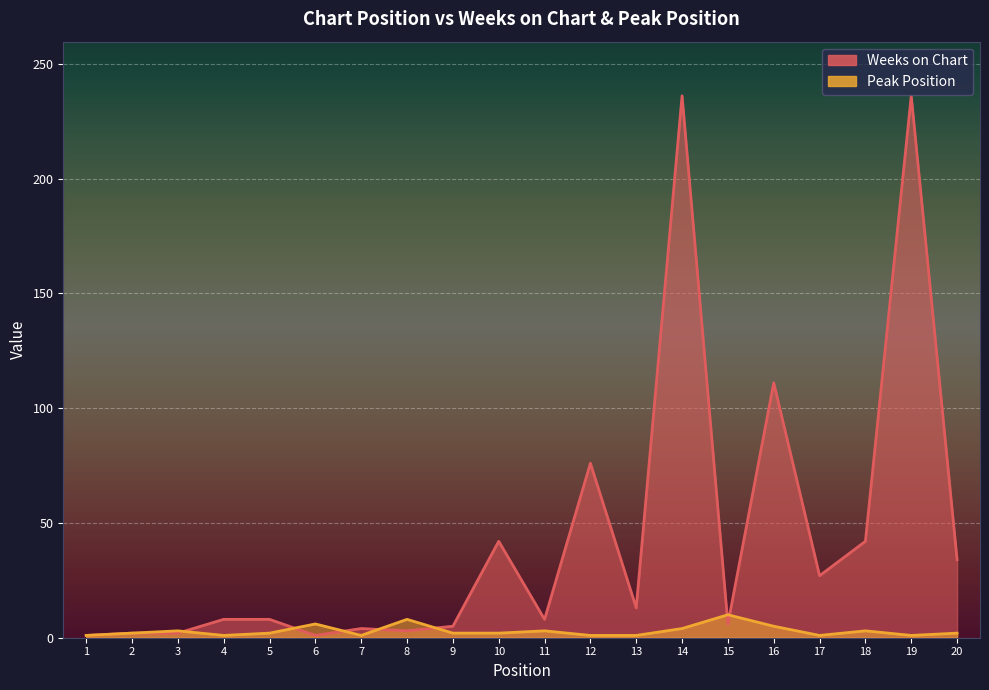

Where is the first local maximum for Weeks on Chart?

7